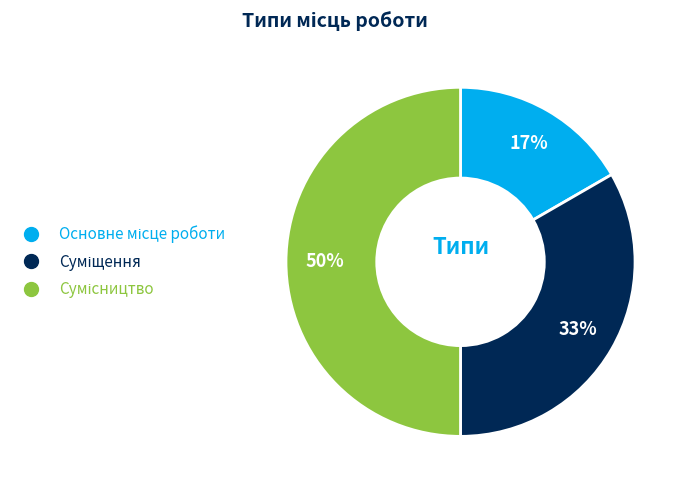

How many segments does this pie chart have?

3